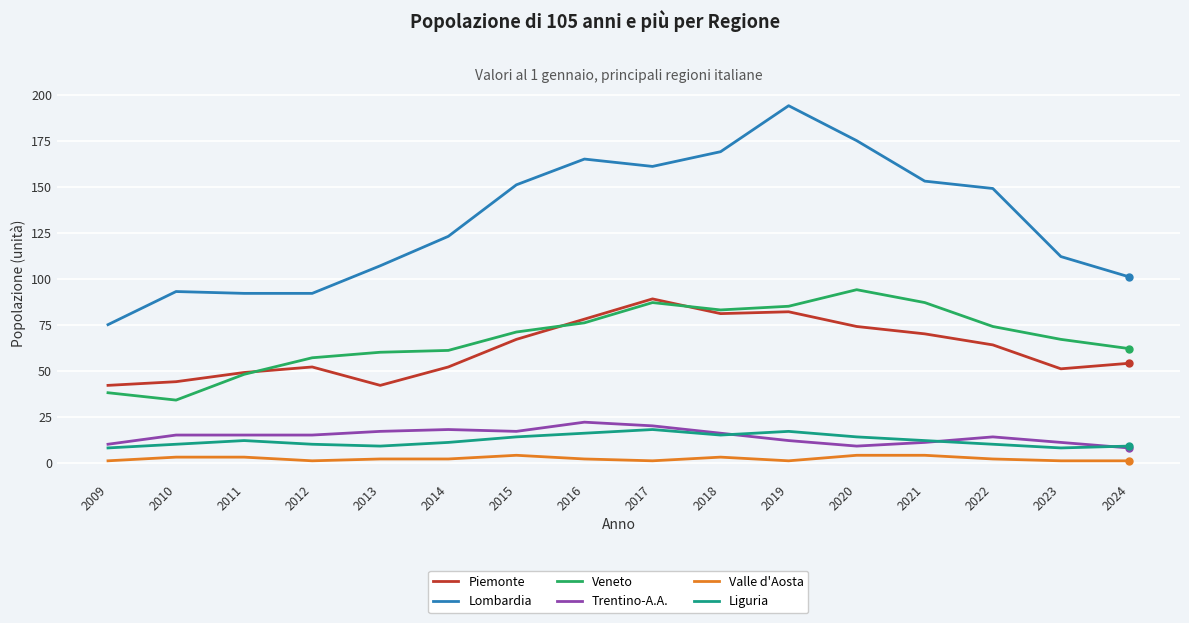

True or false: Liguria and Piemonte cross at least once.

False